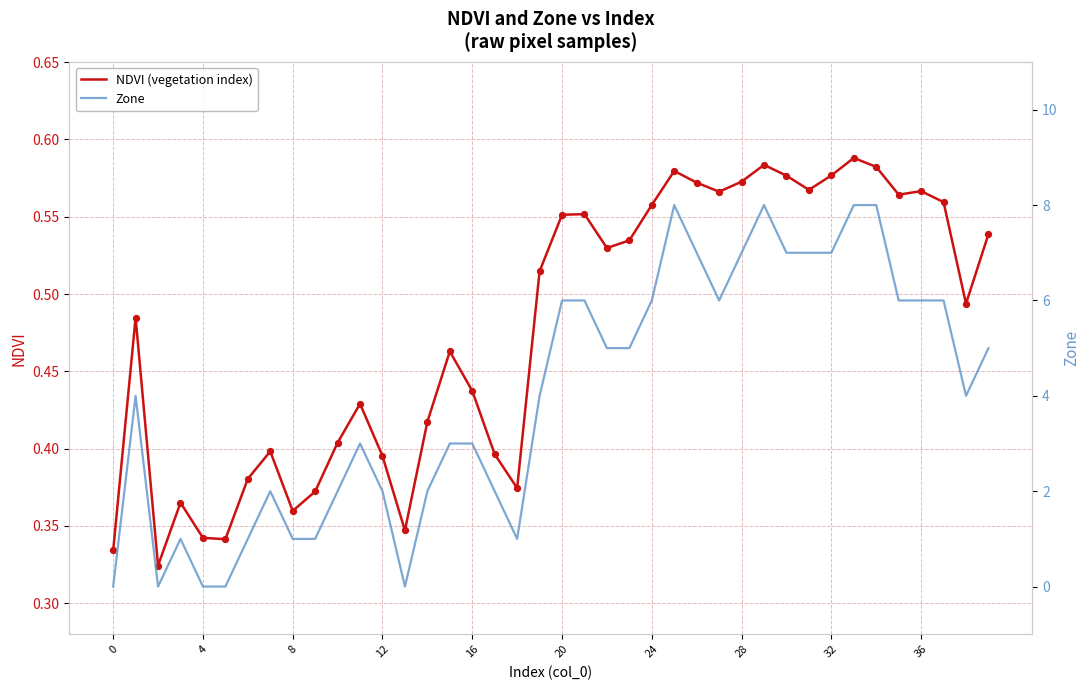

What is the total value across all series at 0?

0.3